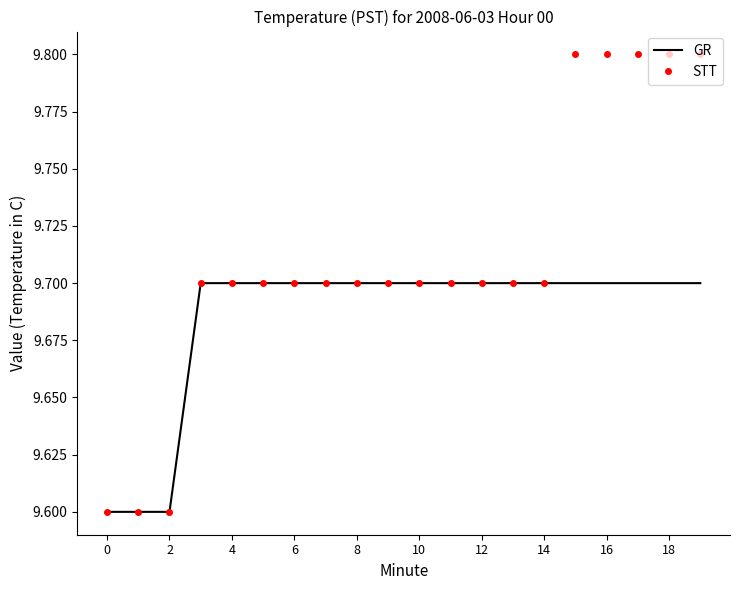

What is the greatest value displayed?

9.8